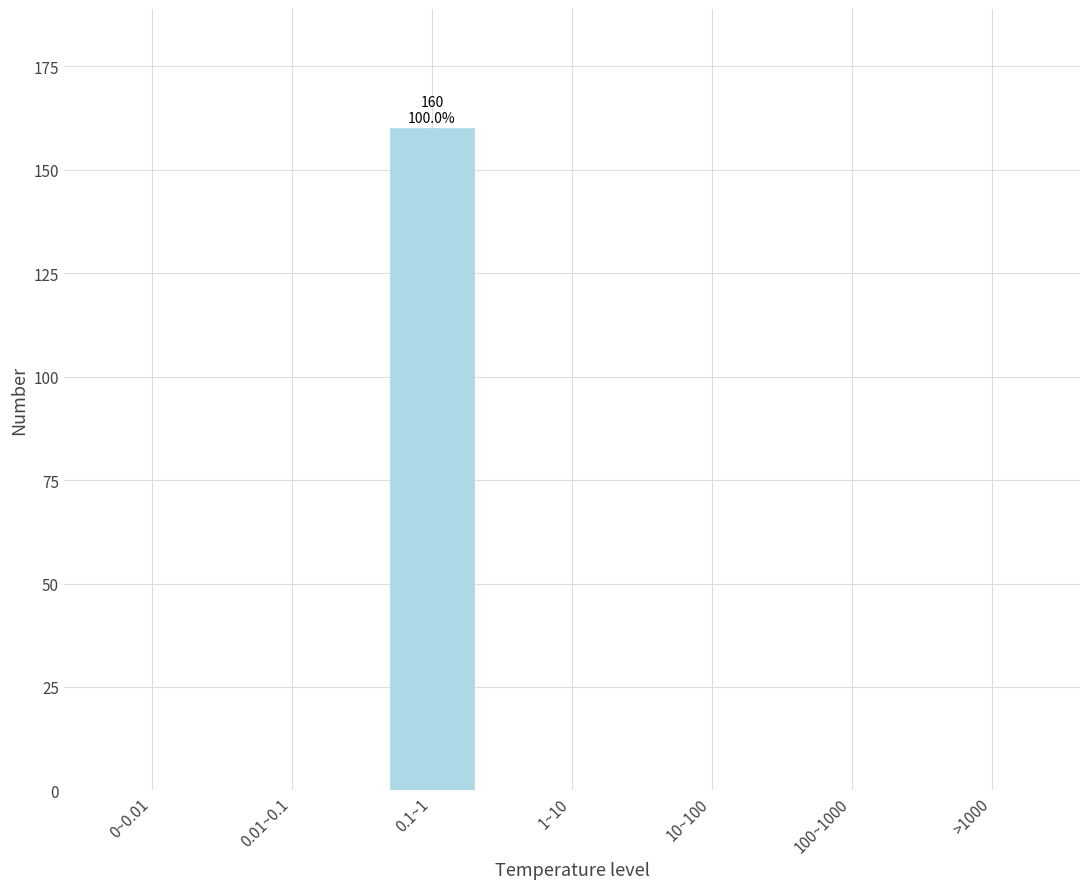

Reading left to right, list all the values displayed in this chart.

0~0.01=0	0.01~0.1=0	0.1~1=160	1~10=0	10~100=0	100~1000=0	>1000=0